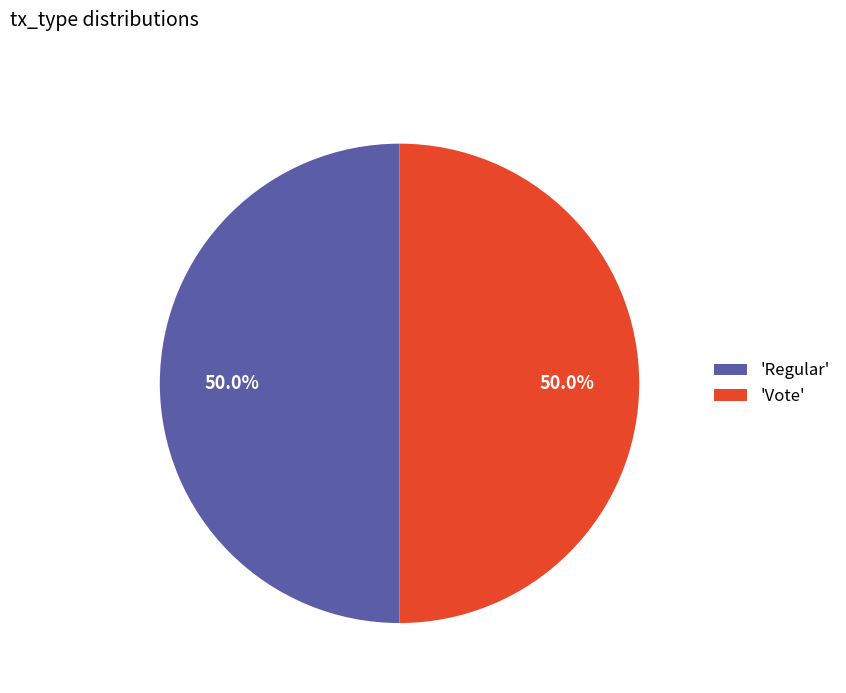

Combined, do 'Regular' and 'Vote' account for over 50%?

Yes